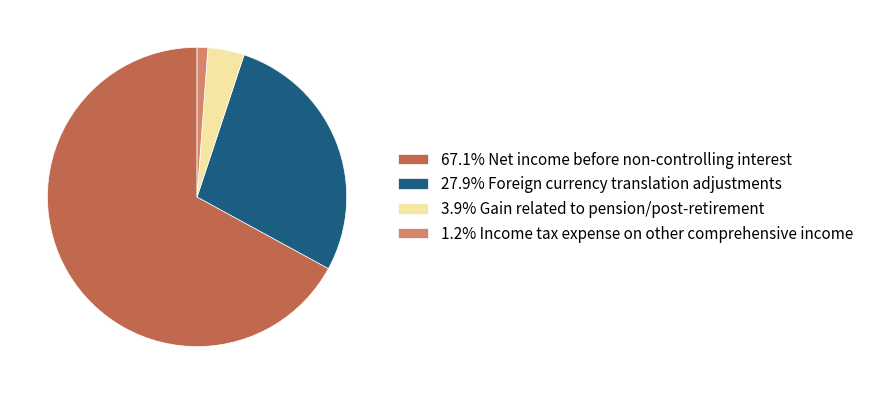

Is the sum of 67.1% Net income before non-controlling interest and 3.9% Gain related to pension/post-retirement greater than half?

Yes